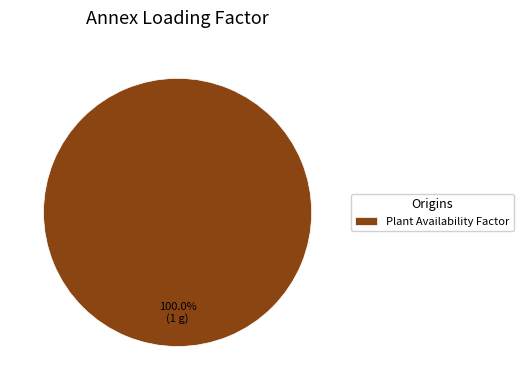

Rank the categories by value from highest to lowest.

Plant Availability Factor